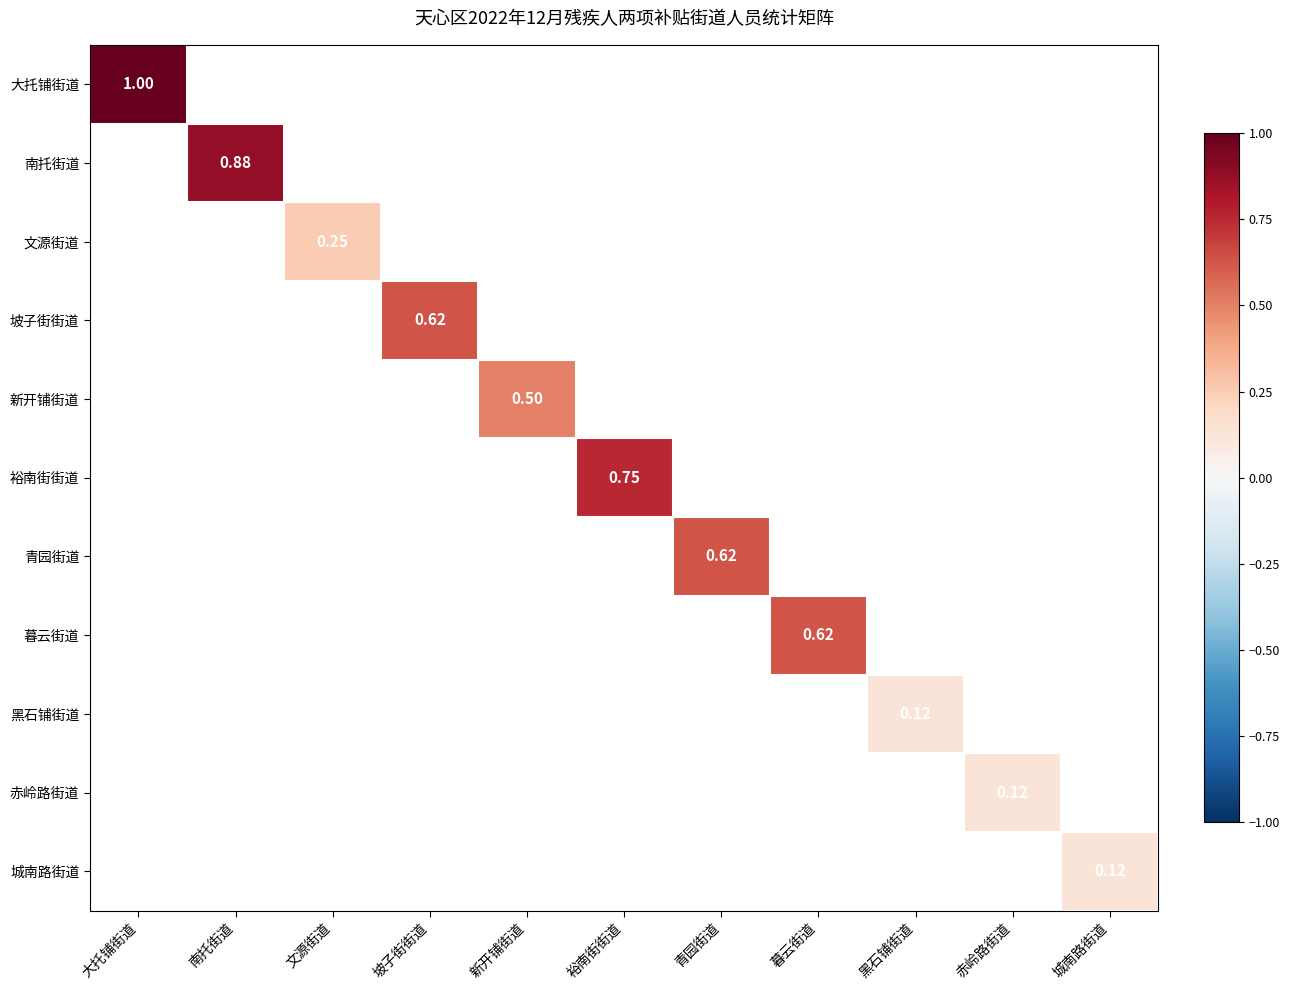

At which category does the chart reach its peak across all series?

大托铺街道